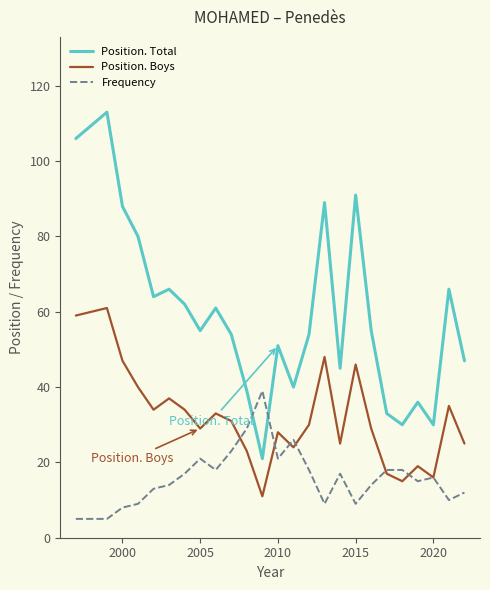

Which series has the largest range (max minus min)?

Position. Total